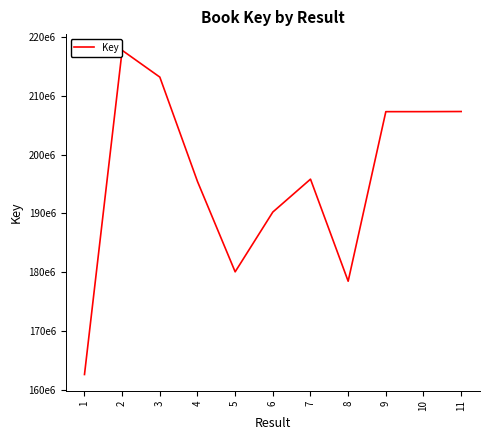

Reading left to right, transcribe all the data shown in this chart.

1=162699553	2=217665792	3=213124529	4=195424243	5=180110480	6=190245303	7=195822139	8=178518108	9=207265376	10=207267829	11=207290192